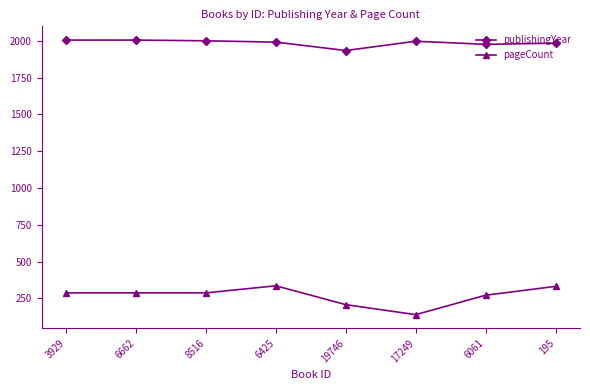

At 17249, list the series in order from largest to smallest.

publishingYear, pageCount